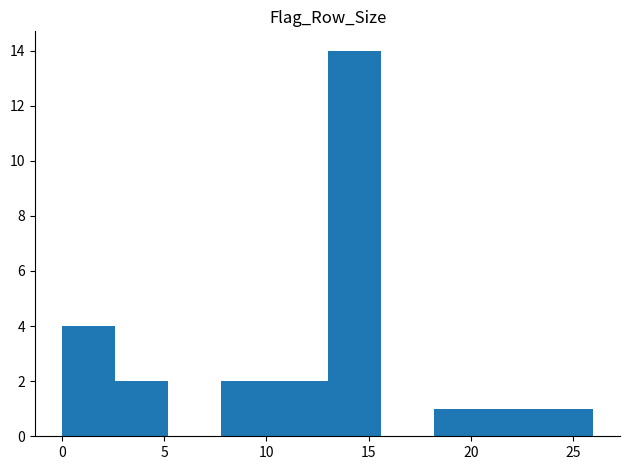

Over which range of the x-axis is the bar tallest?

13.0 to 15.6